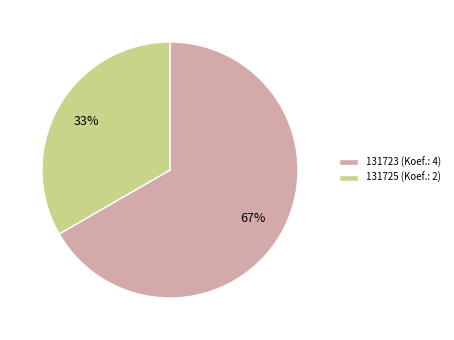

Do 131723 (Koef.: 4) and 131725 (Koef.: 2) together represent more than half of the pie?

Yes